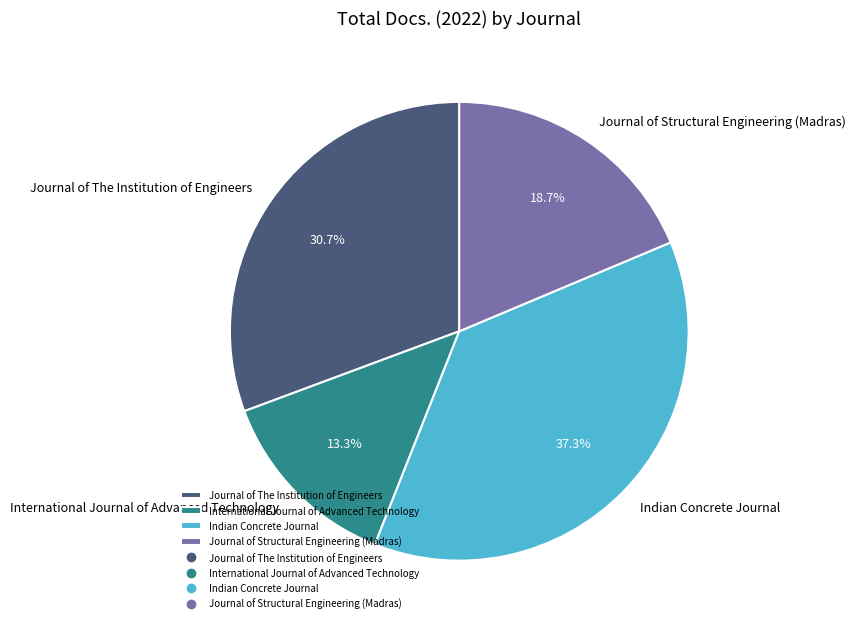

To the nearest percent, what is the average slice percentage?

25%